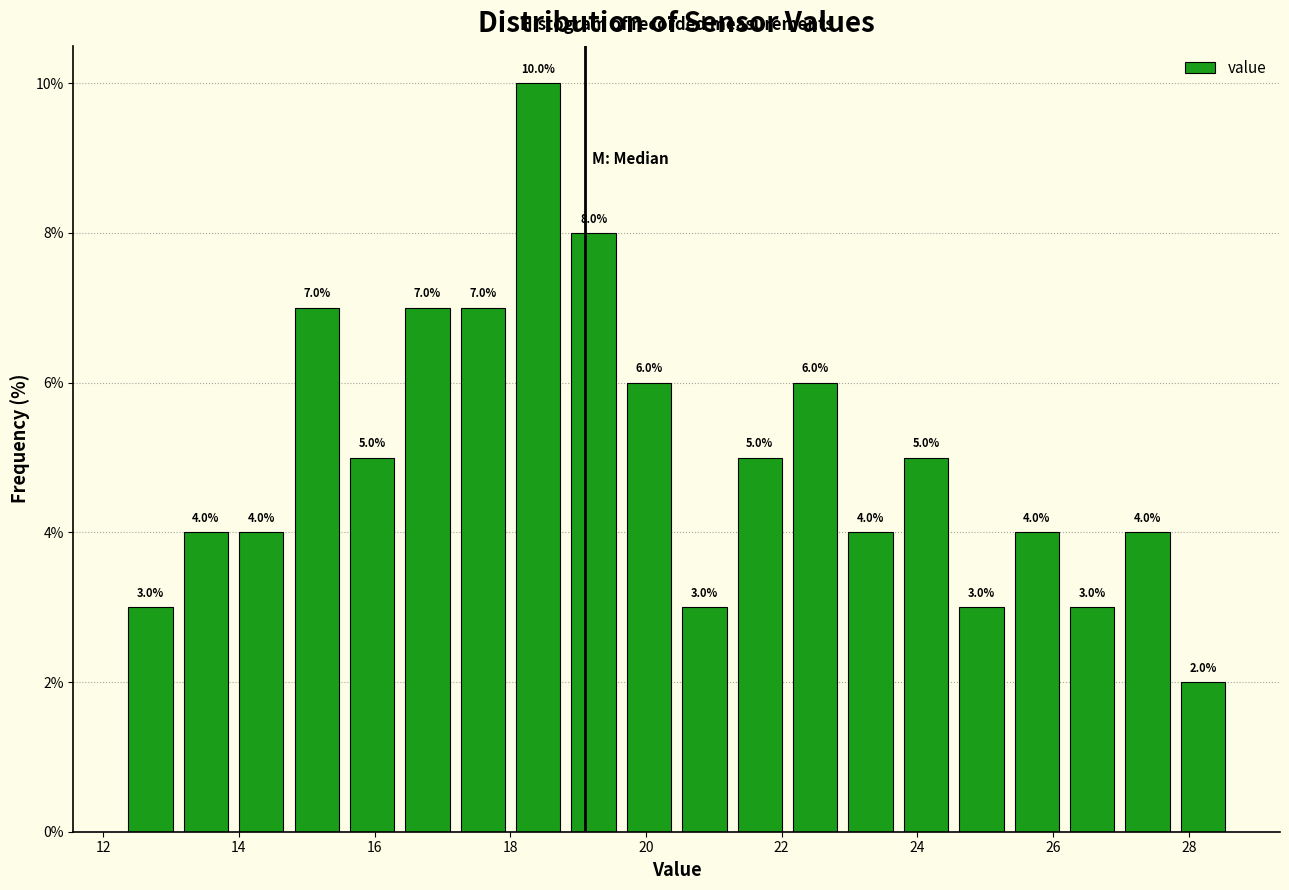

Reading left to right, list every bar in this chart as the range it spans on the x-axis followed by its height. The bar edges are not printed on the chart, so give them approximately, as read against the axis.

12.4 to 13.2: 3.0
13.2 to 14.0: 4.0
14.0 to 14.8: 4.0
14.8 to 15.6: 7.0
15.6 to 16.4: 5.0
16.4 to 17.2: 7.0
17.2 to 18.0: 7.0
18.0 to 19.0: 10.0
19.0 to 19.8: 8.0
19.8 to 20.6: 6.0
20.6 to 21.4: 3.0
21.4 to 22.2: 5.0
22.2 to 23.0: 6.0
23.0 to 23.8: 4.0
23.8 to 24.6: 5.0
24.6 to 25.4: 3.0
25.4 to 26.2: 4.0
26.2 to 27.0: 3.0
27.0 to 27.8: 4.0
27.8 to 28.8: 2.0